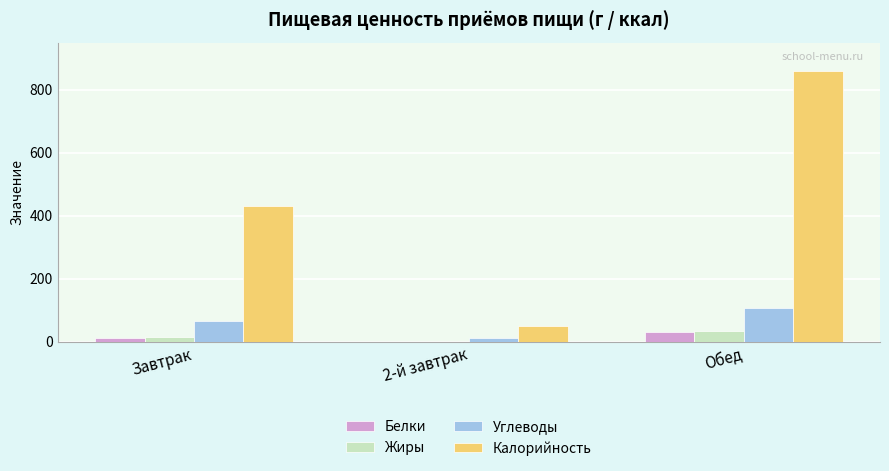

How many data points does each series have?

3